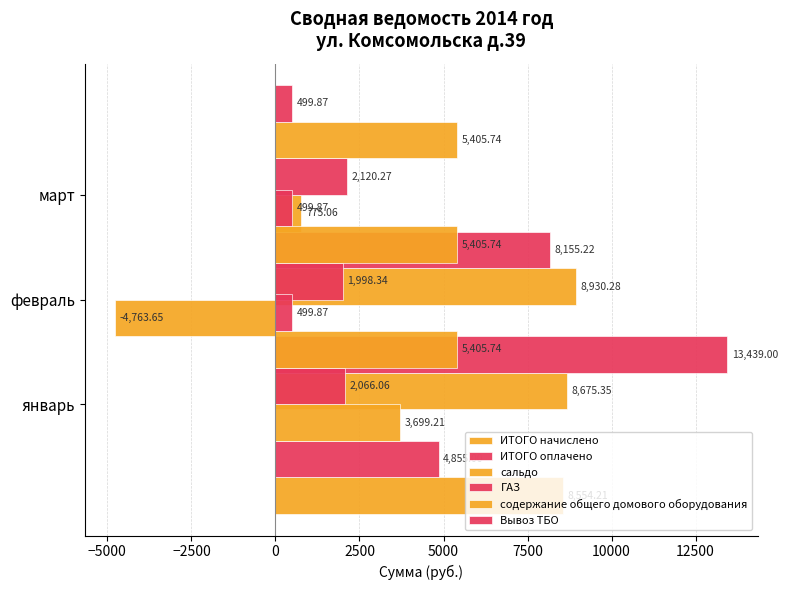

How many bars are there in total?

18